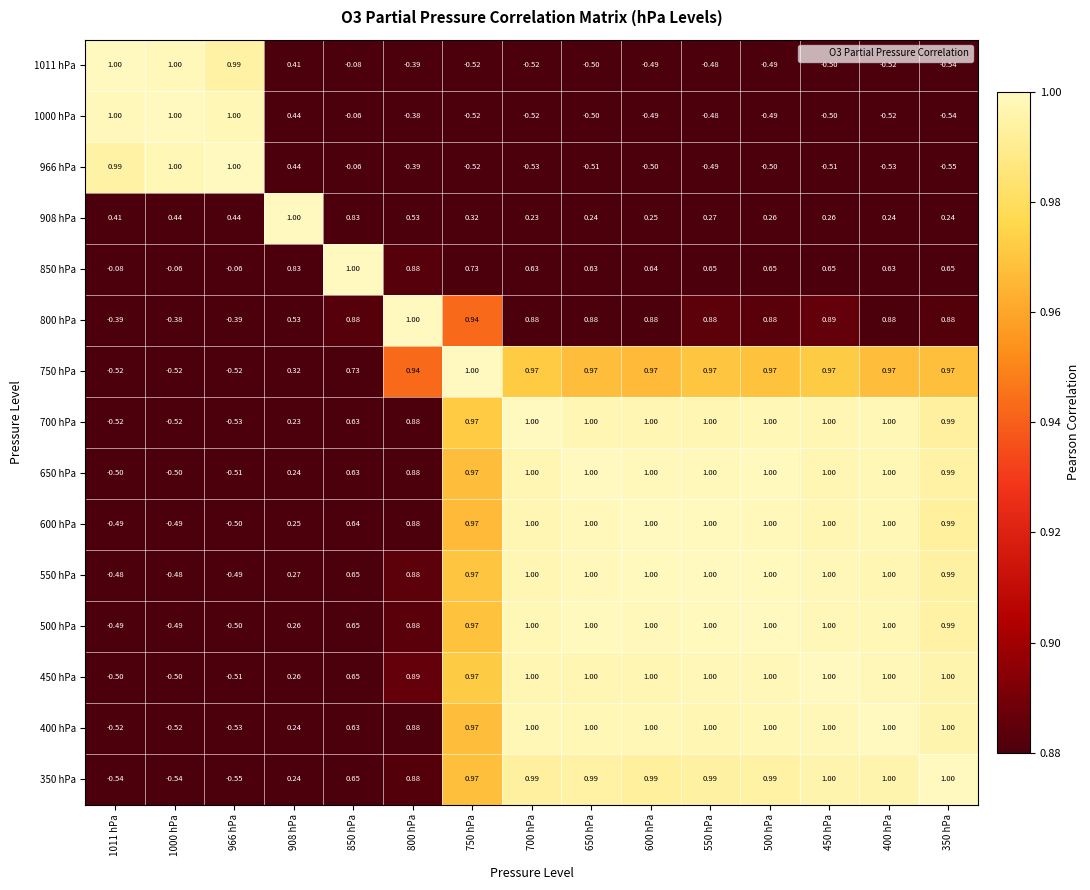

Is the value of 450 hPa at 700 hPa greater than the value of 908 hPa at 600 hPa?

Yes